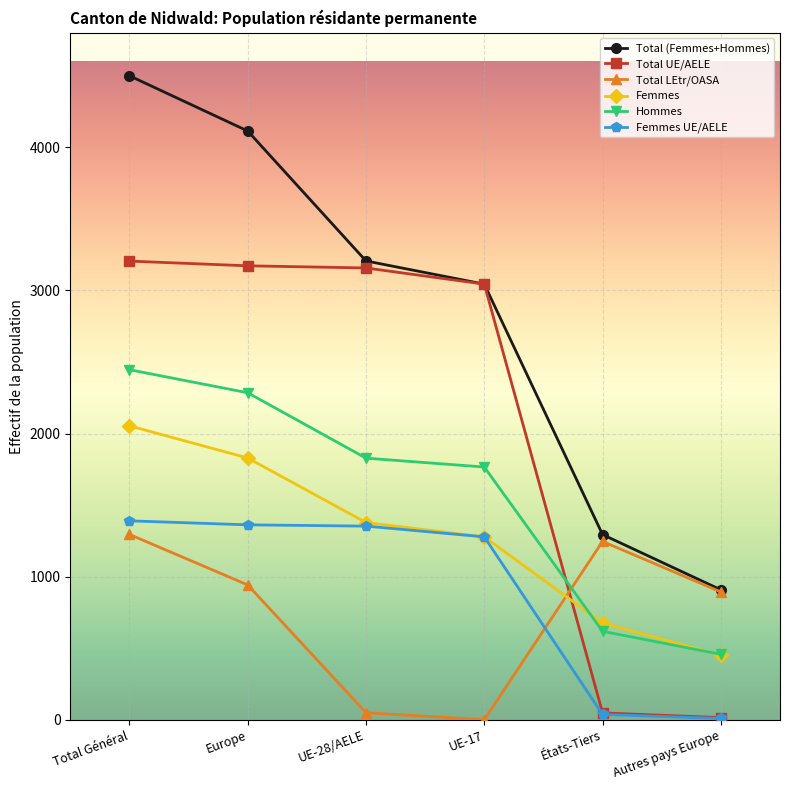

At which label is Femmes UE/AELE closest to 699?

UE-17